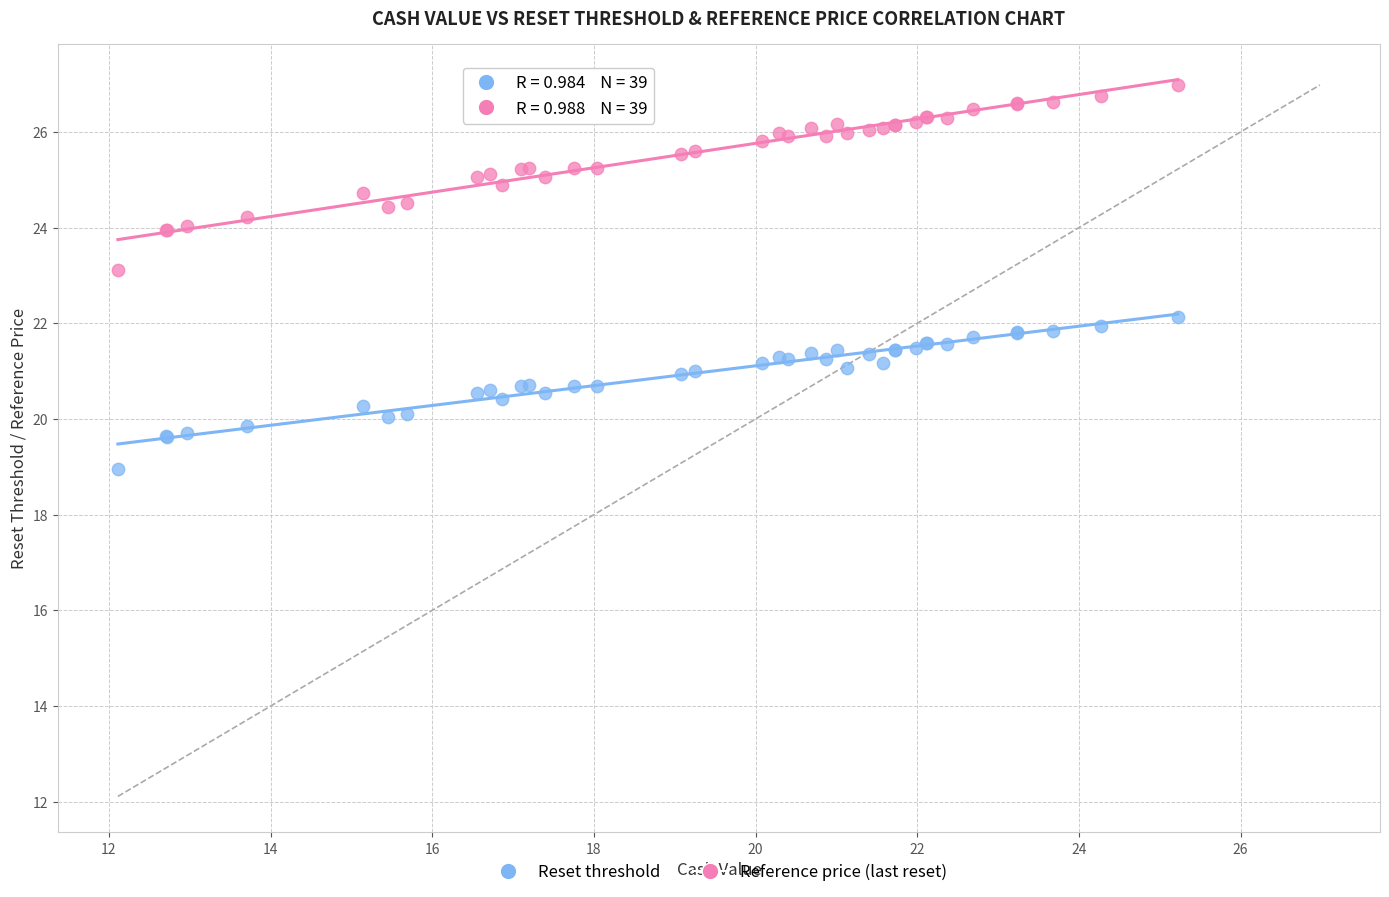

Which series reaches the maximum Y coordinate?

Reference price (last reset)